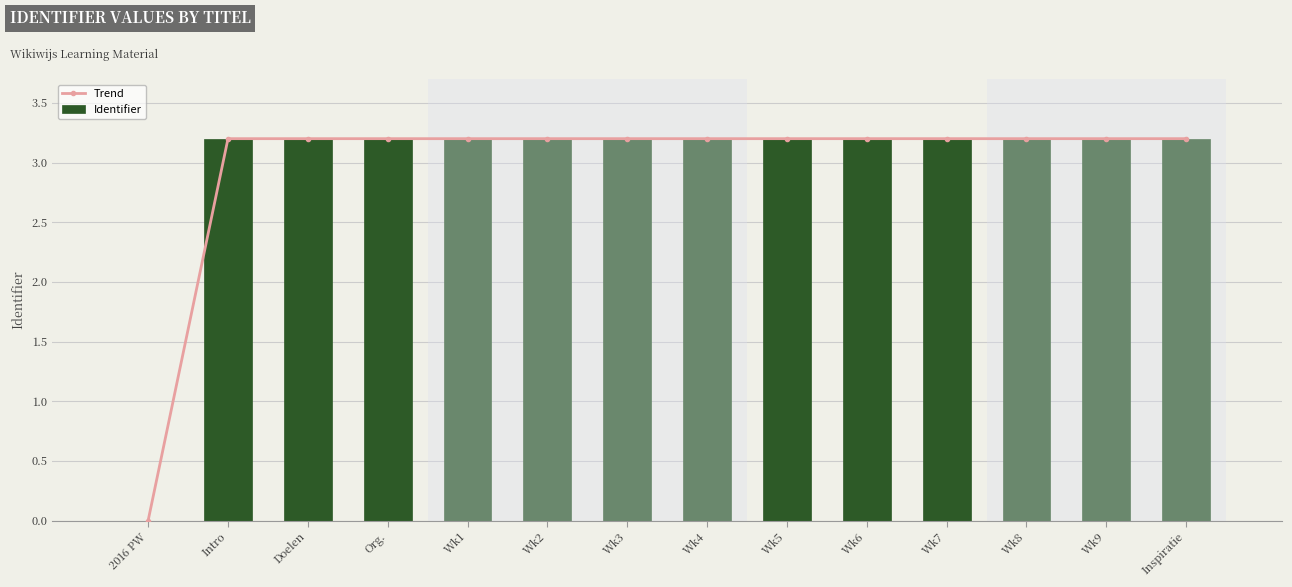

Is the value of Trend at Org. greater than the value of Identifier at Wk3?

No